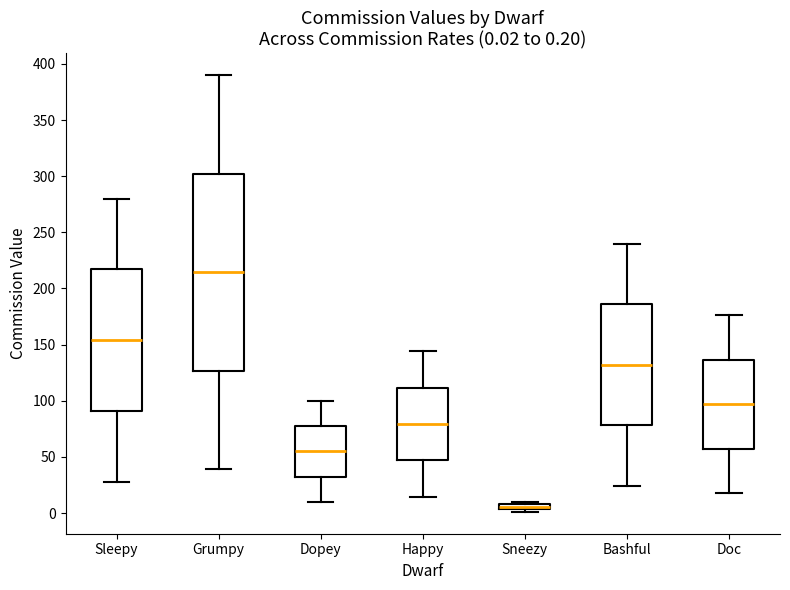

Which box is the tallest, from its lower edge to its upper edge?

Grumpy